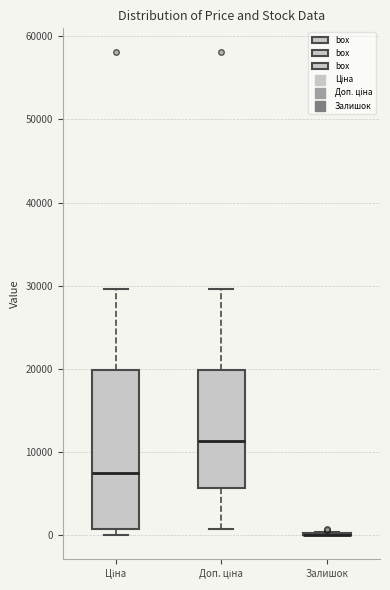

Reading left to right, transcribe this box plot: for each box, give where its median line is, the range the box spans, and where its two whiskers end, as read against the y-axis. The values are not printed on the chart, so give them approximately, as read against the axis.

Ціна: median 8000, box 1000 to 20000, whiskers 0 to 30000
Доп. ціна: median 11000, box 6000 to 20000, whiskers 1000 to 30000
Залишок: box collapsed to a line at 0, whiskers 0 to 0